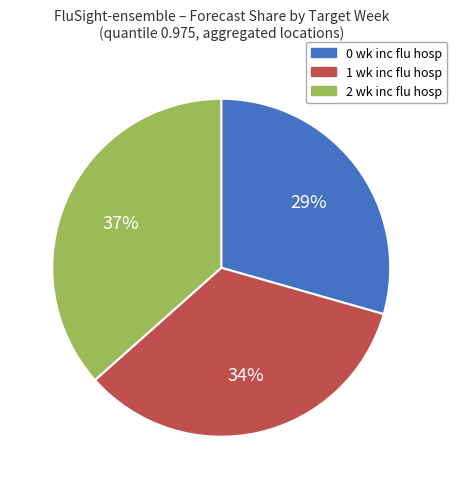

Which slice is the largest?

2 wk inc flu hosp